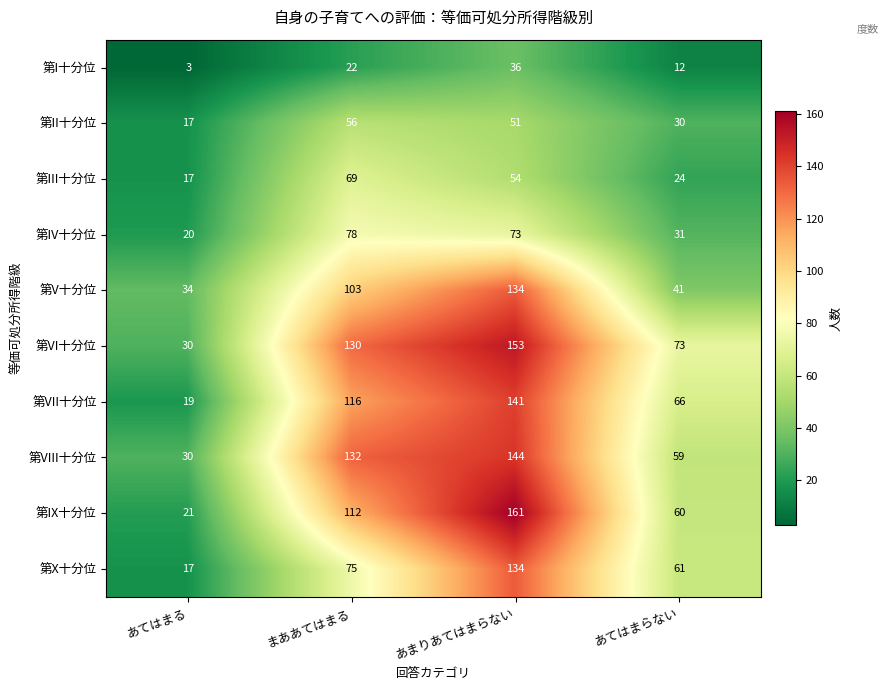

How many data points does each series have?

4